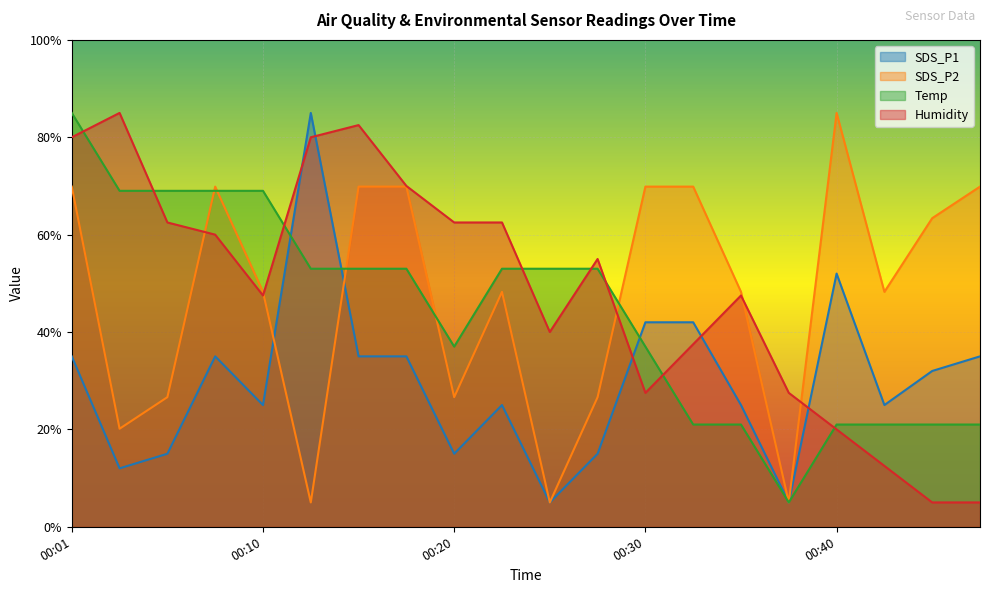

Reading right to left, list all the values displayed in this chart.

SDS_P1: 00:47=35.0	00:44=32.0	00:42=25.0	00:40=52.0	00:37=5.0	00:35=25.0	00:32=42.0	00:30=42.0	00:27=15.0	00:25=5.0	00:22=25.0	00:20=15.0	00:18=35.0	00:15=35.0	00:13=85.0	00:10=25.0	00:08=35.0	00:05=15.0	00:03=12.0	00:01=35.0
SDS_P2: 00:47=69.9	00:44=63.4	00:42=48.2	00:40=85.0	00:37=5.0	00:35=48.2	00:32=69.9	00:30=69.9	00:27=26.6	00:25=5.0	00:22=48.2	00:20=26.6	00:18=69.9	00:15=69.9	00:13=5.0	00:10=48.2	00:08=69.9	00:05=26.6	00:03=20.1	00:01=69.9
Temp: 00:47=21.0	00:44=21.0	00:42=21.0	00:40=21.0	00:37=5.0	00:35=21.0	00:32=21.0	00:30=37.0	00:27=53.0	00:25=53.0	00:22=53.0	00:20=37.0	00:18=53.0	00:15=53.0	00:13=53.0	00:10=69.0	00:08=69.0	00:05=69.0	00:03=69.0	00:01=85.0
Humidity: 00:47=5.0	00:44=5.0	00:42=12.5	00:40=20.0	00:37=27.5	00:35=47.5	00:32=37.5	00:30=27.5	00:27=55.0	00:25=40.0	00:22=62.5	00:20=62.5	00:18=70.0	00:15=82.5	00:13=80.0	00:10=47.5	00:08=60.0	00:05=62.5	00:03=85.0	00:01=80.0